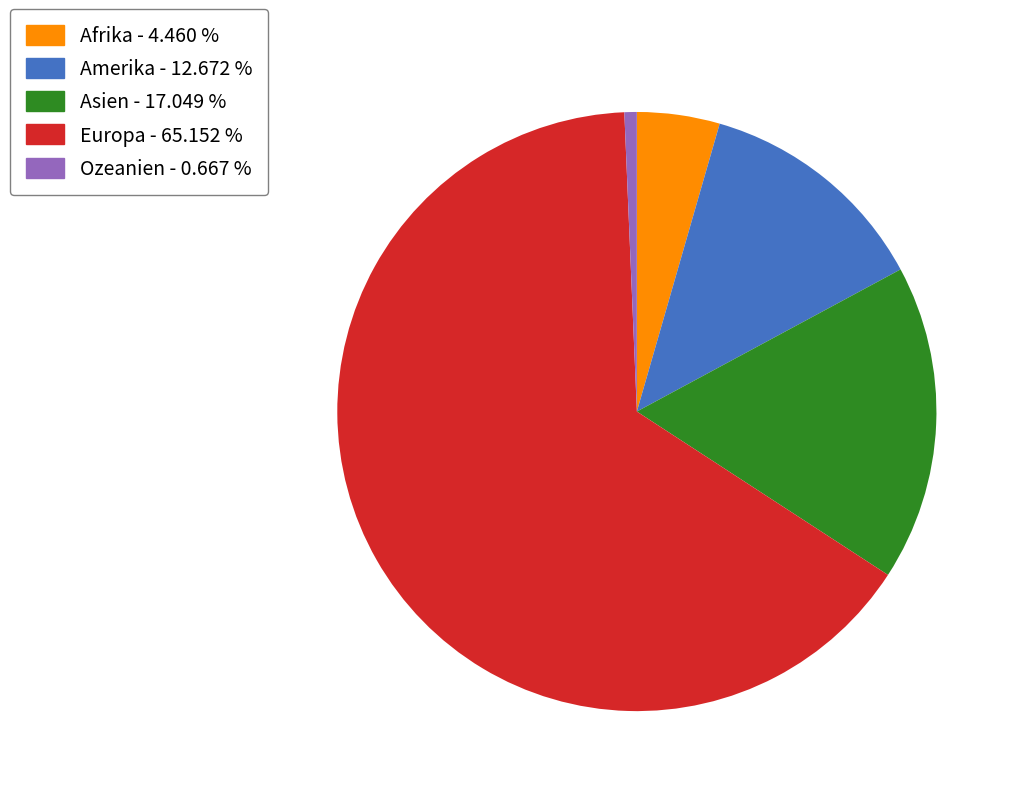

Rank the categories by value from highest to lowest.

Europa, Asien, Amerika, Afrika, Ozeanien